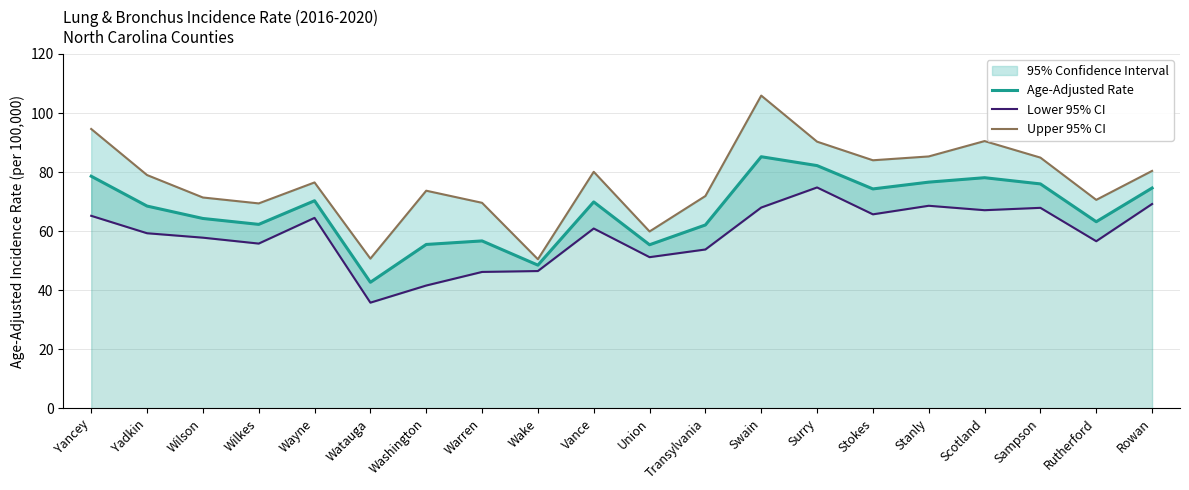

What value does the Lower 95% CI series have at Wilkes?

55.8